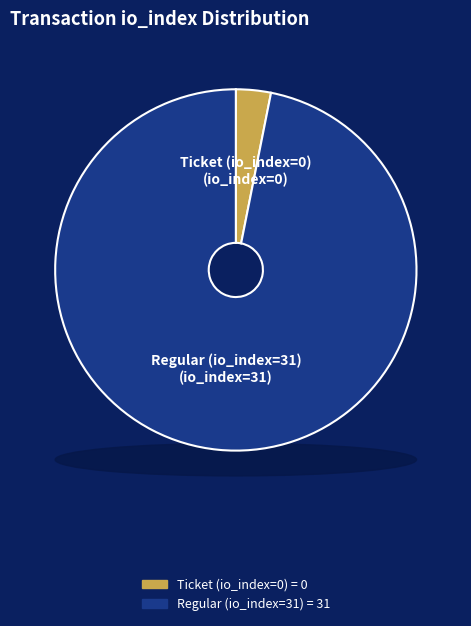

Which slice is the smallest?

Ticket (io_index=0)